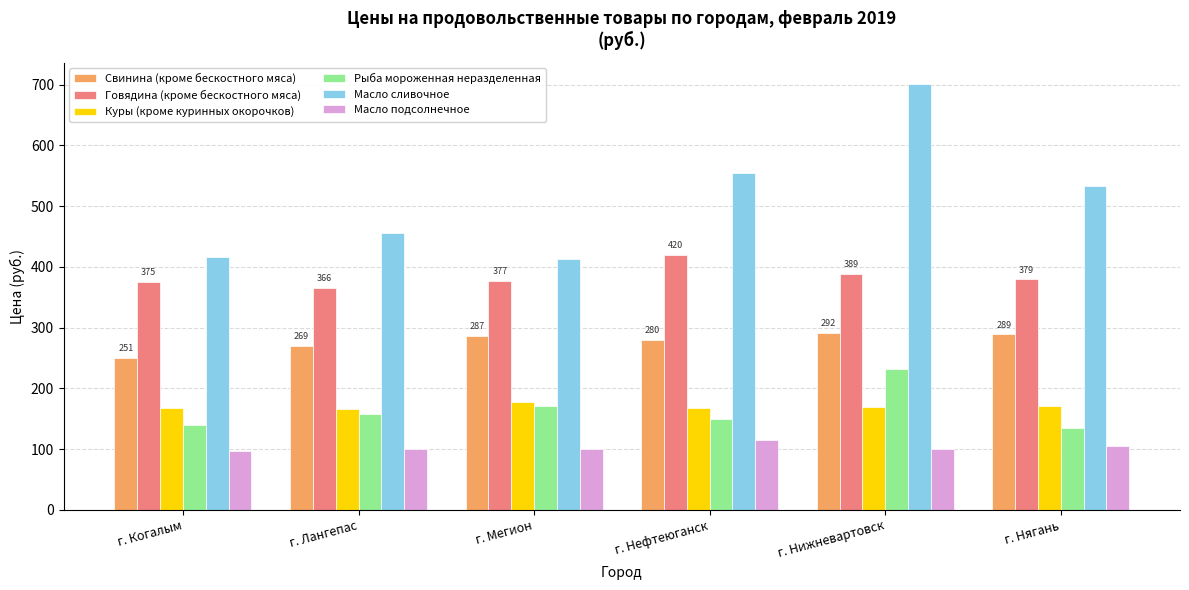

What value does the Масло подсолнечное series have at г. Нижневартовск?

99.5